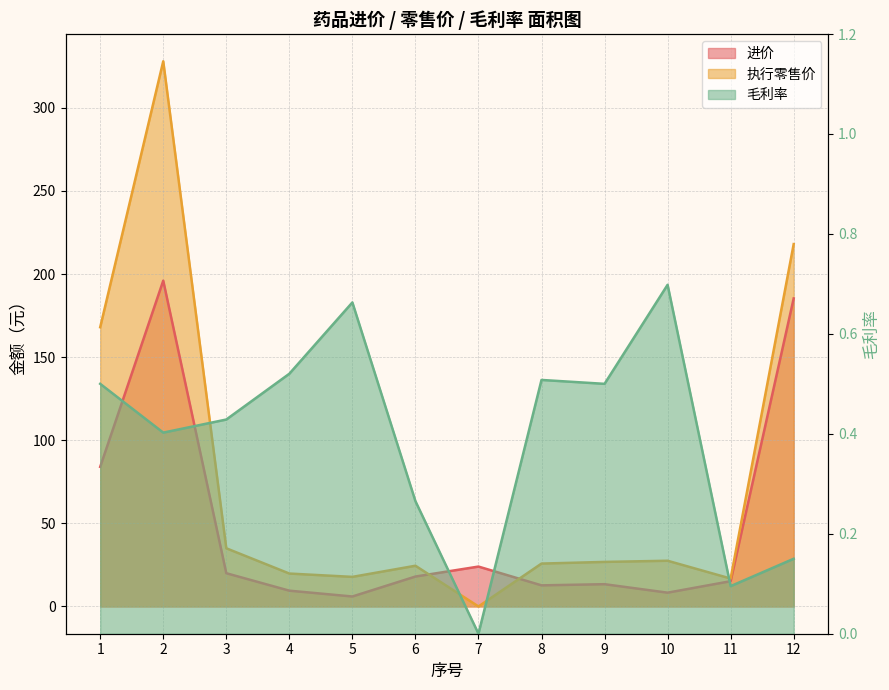

The value of 执行零售价 at 12 is 218.0. True or false?

True